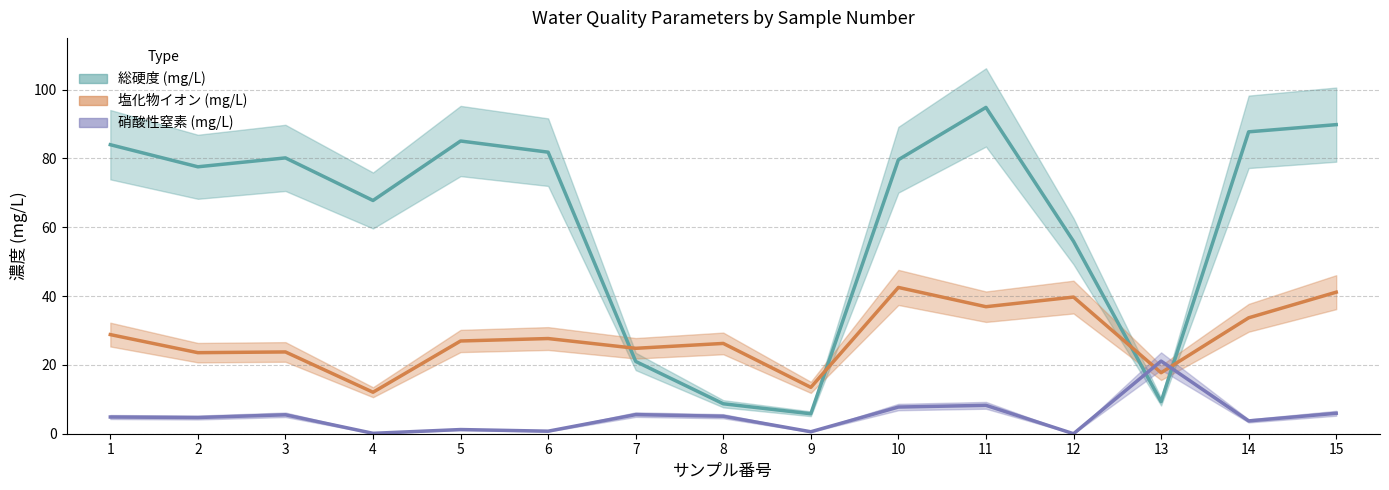

Rank the series by their maximum value, from highest to lowest.

総硬度, 塩化物イオン, 硝酸性窒素